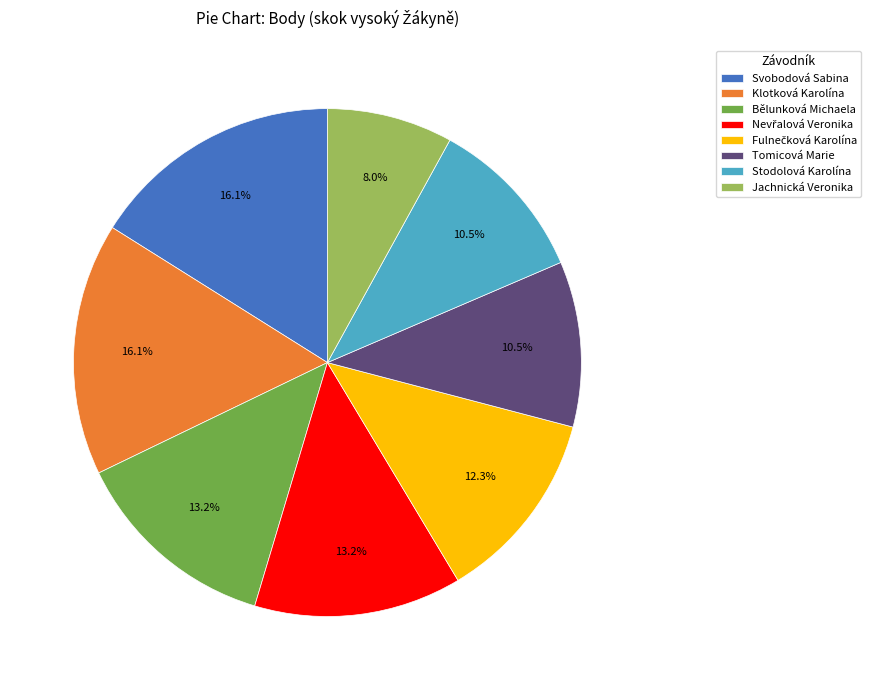

Does Jachnická Veronika account for over 50% of the chart?

No